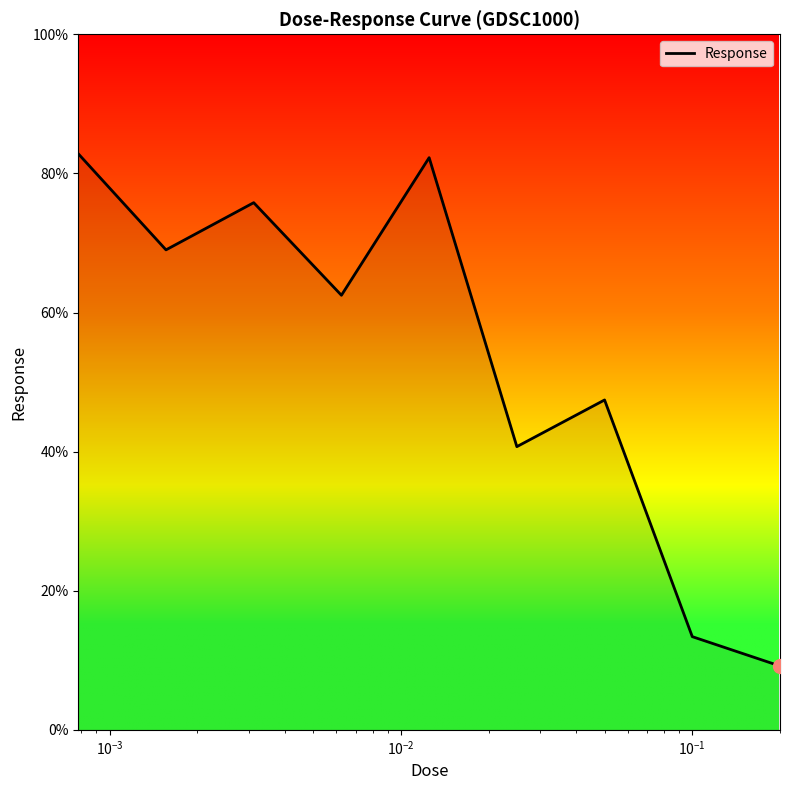

What is the minimum value shown in the chart?

9.2